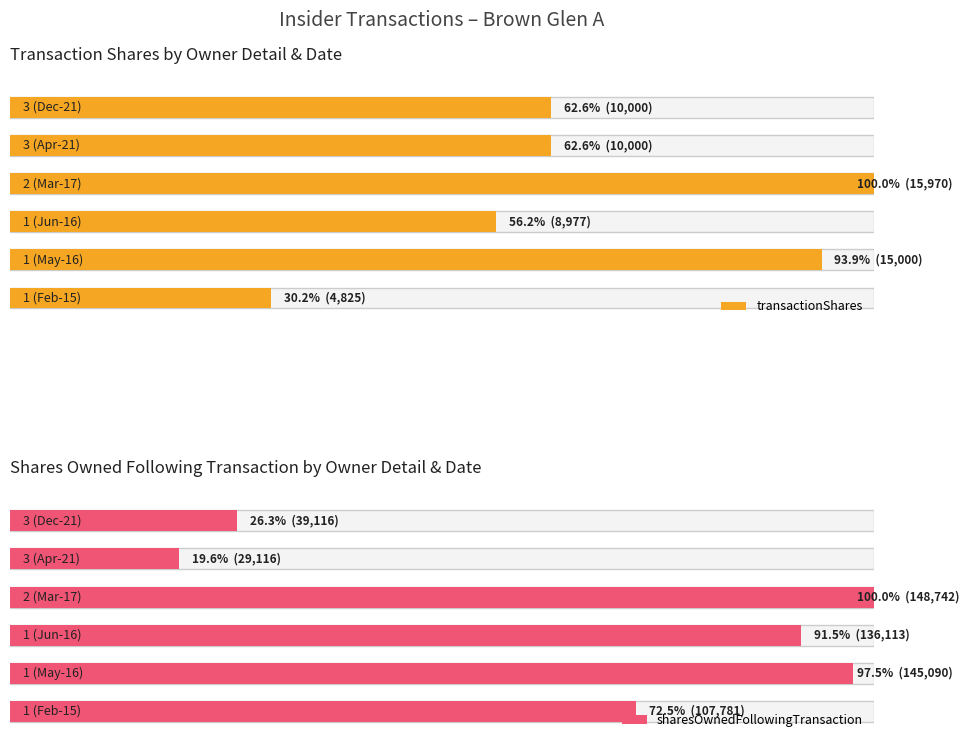

At which category does the chart reach its peak across all series?

rptOwnerDetailsId_2_2017-03-01